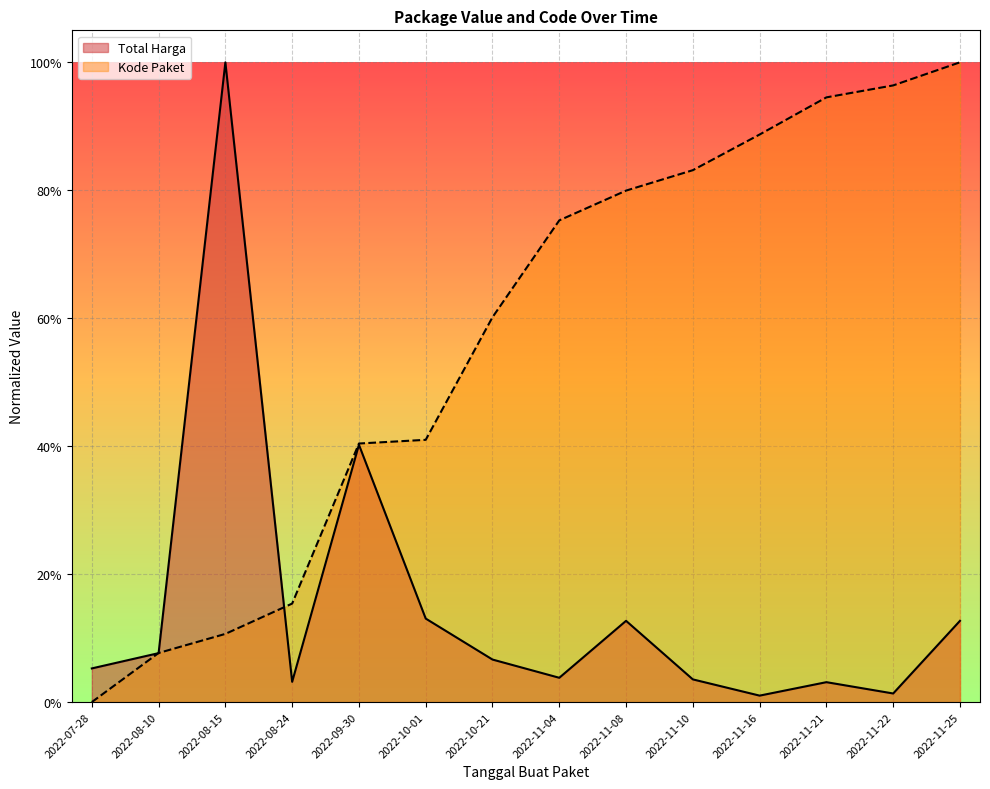

Rank the series by their average value, from highest to lowest.

Kode Paket, Total Harga